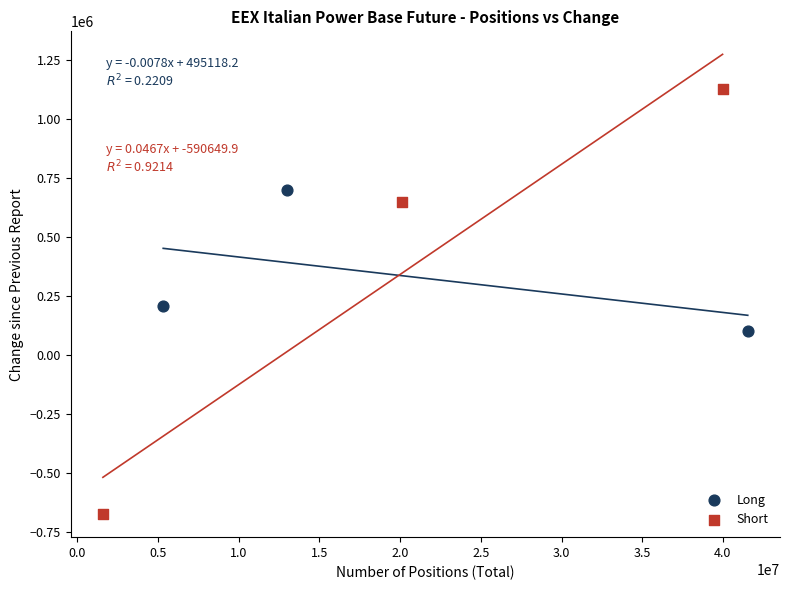

Which series has the widest spread of Y values?

Short